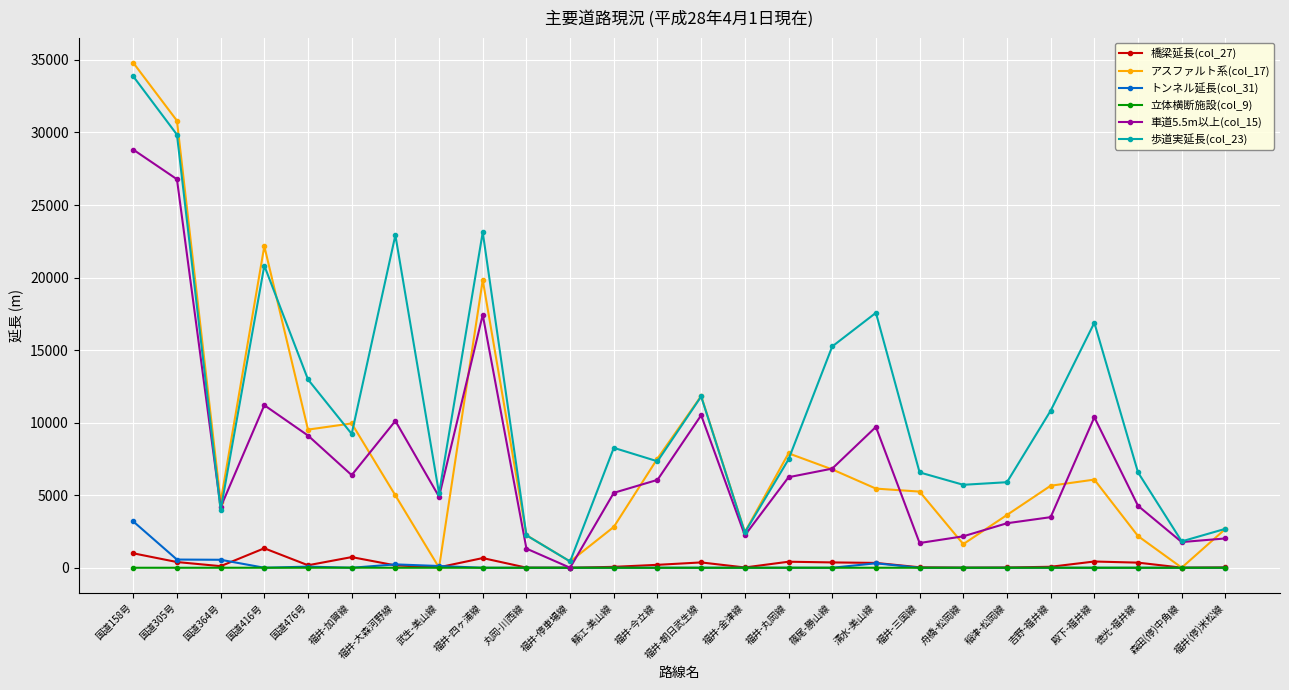

What is the difference between the 橋梁延長(col_27) values at 清水-美山線 and 福井-丸岡線?

83